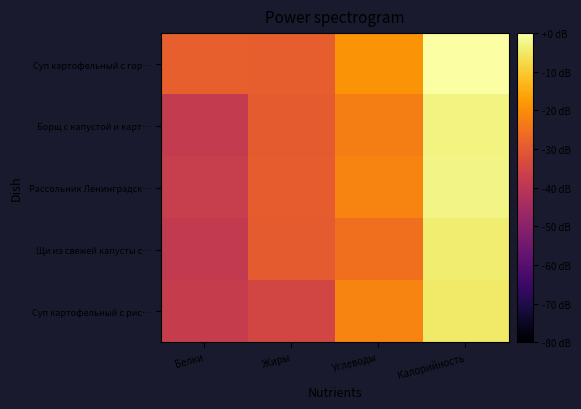

Rank the series at Жиры from lowest to highest value.

Суп картофельный с рис…, Борщ с капустой и карт…, Щи из свежей капусты с…, Рассольник Ленинградск…, Суп картофельный с гор…